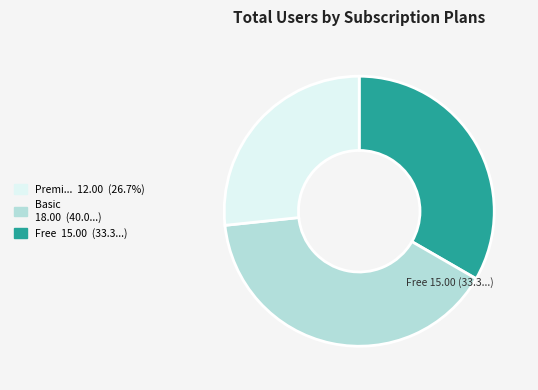

Is there any slice that represents more than half of the pie?

No